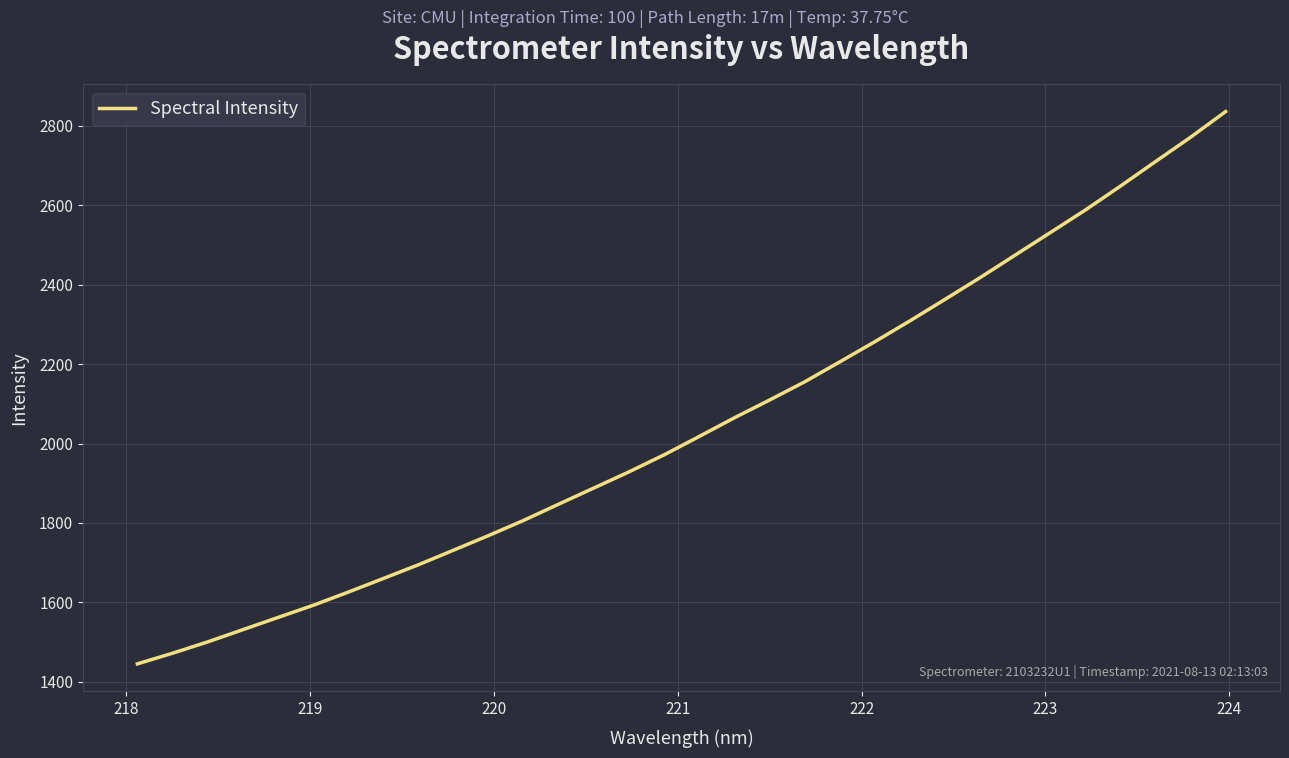

Reading left to right, list all the values displayed in this chart.

1445.1	1471.9	1500.3	1531.1	1561.9	1592.5	1625.7	1660.1	1694.7	1731.4	1768.4	1806.7	1847.6	1888.2	1928.9	1971.7	2018.0	2065.0	2109.6	2155.4	2205.7	2256.5	2309.0	2363.1	2417.9	2474.6	2531.3	2588.1	2648.3	2710.1	2771.4	2836.0